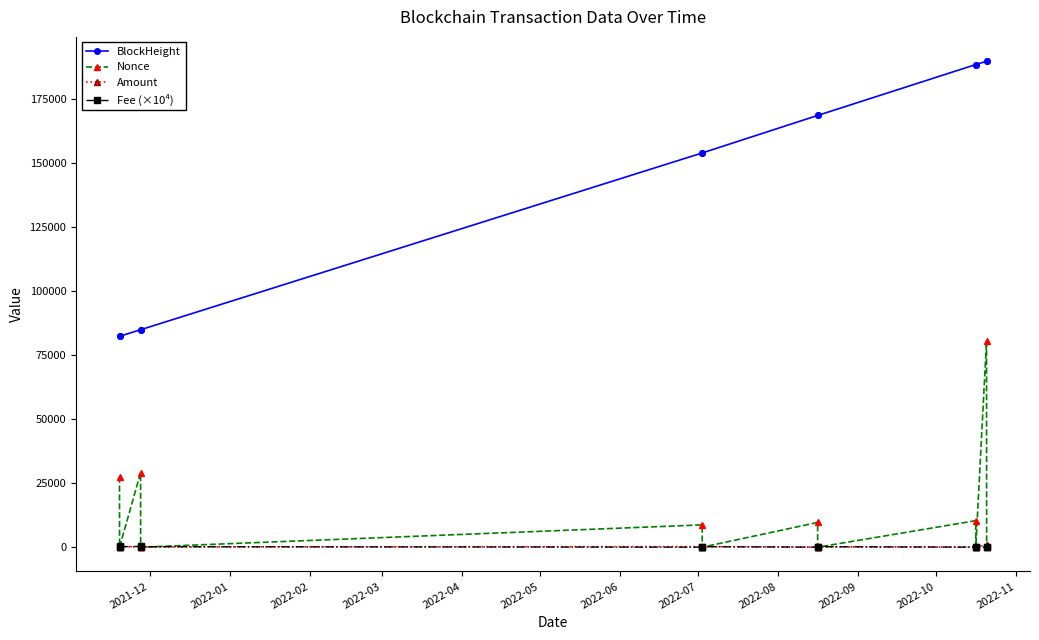

True or false: Fee (×10⁴) and BlockHeight intersect in this chart.

False